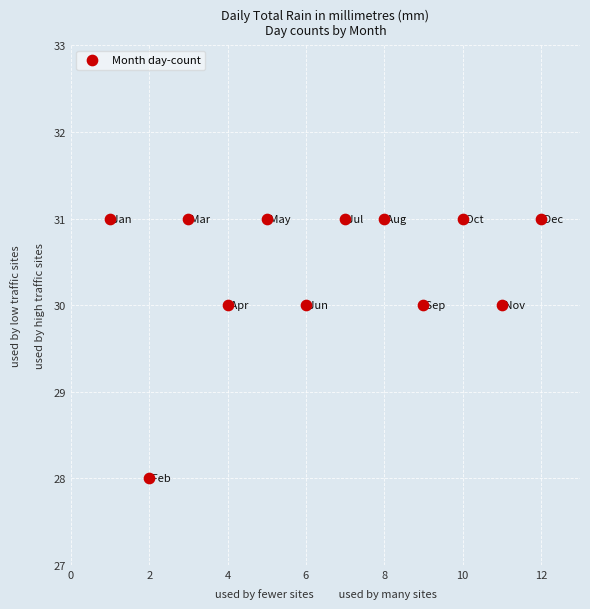

What is the range of Y values (max minus min)?

3